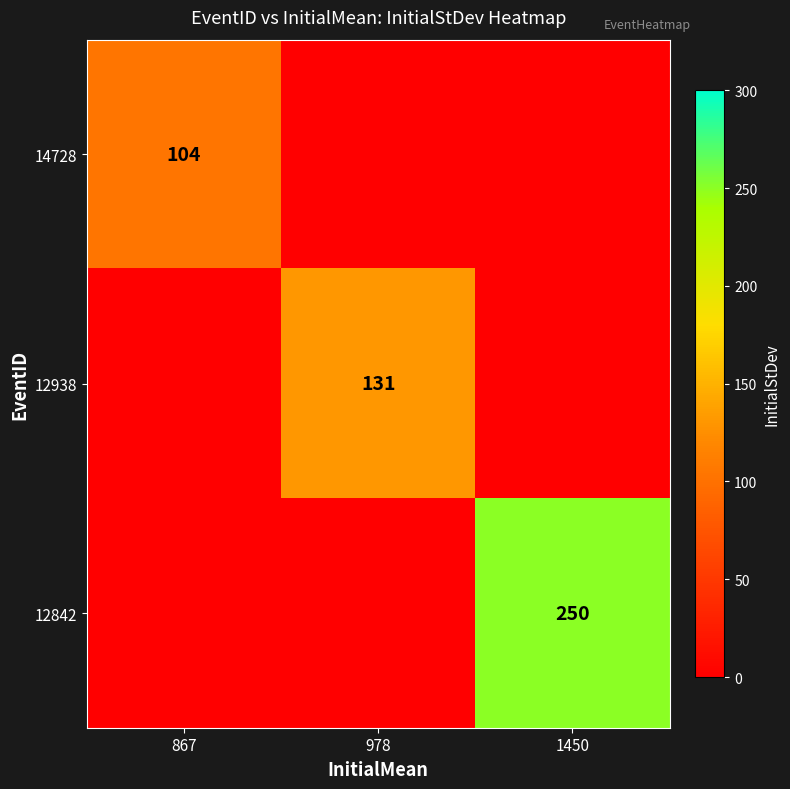

Is it true that 12938 equals 28 at 978?

False